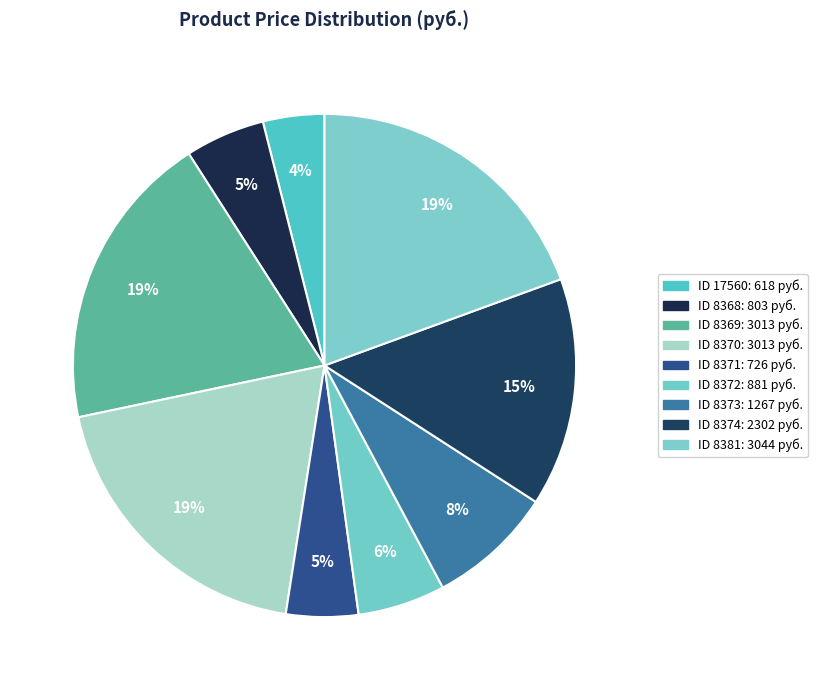

Which category has the smallest portion of the pie?

17560